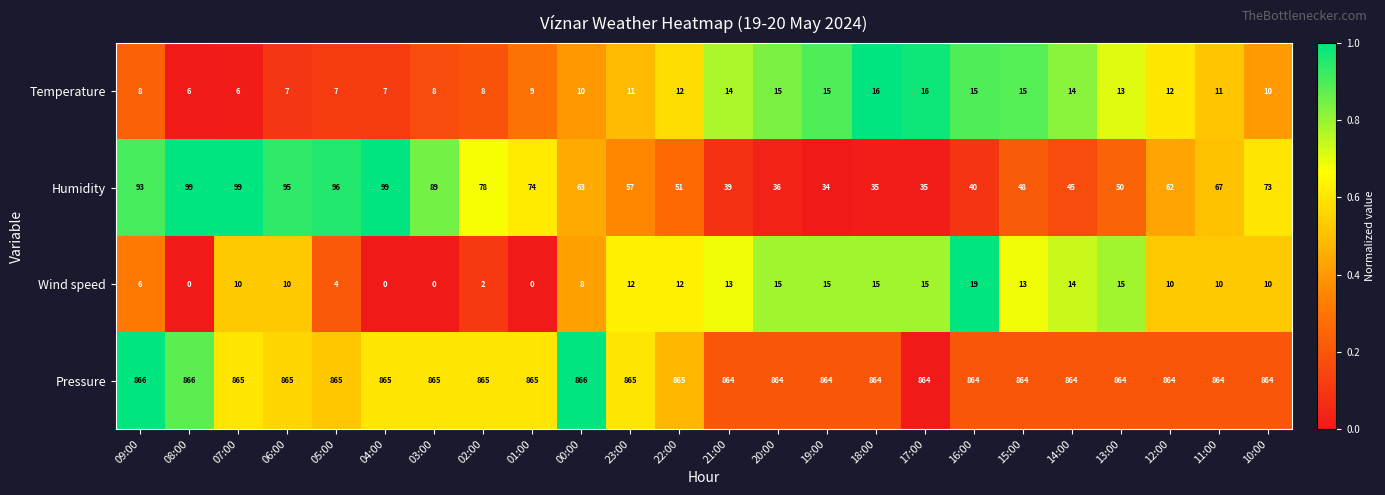

What is the maximum value shown in the chart?

866